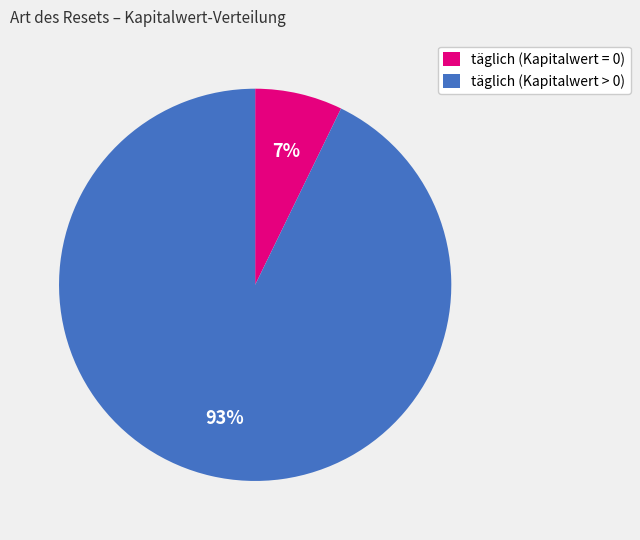

The täglich (Kapitalwert > 0) slice represents 93% of the pie. True or false?

True